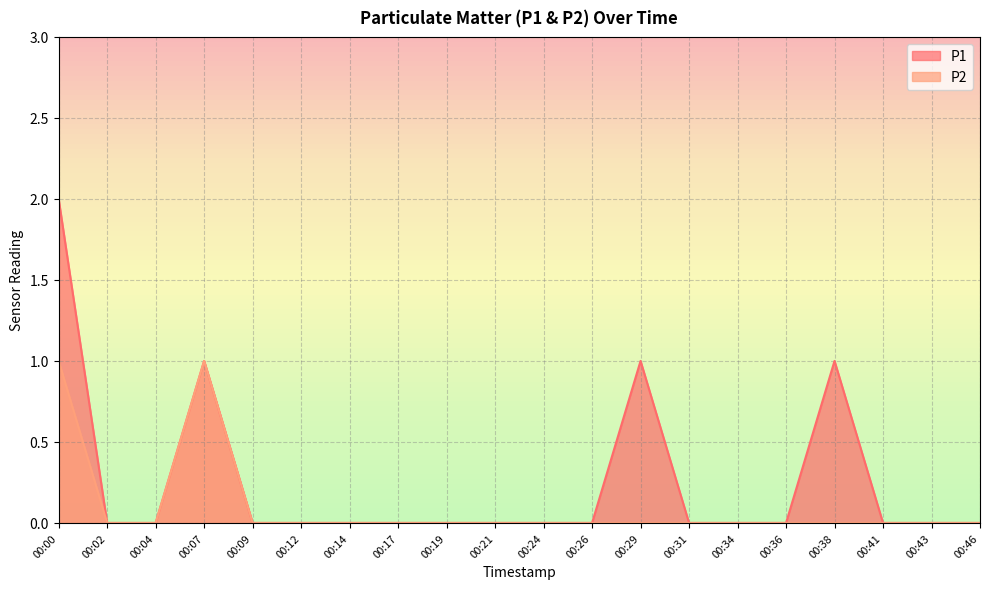

Which series changed the most between 00:38 and 00:46?

P1